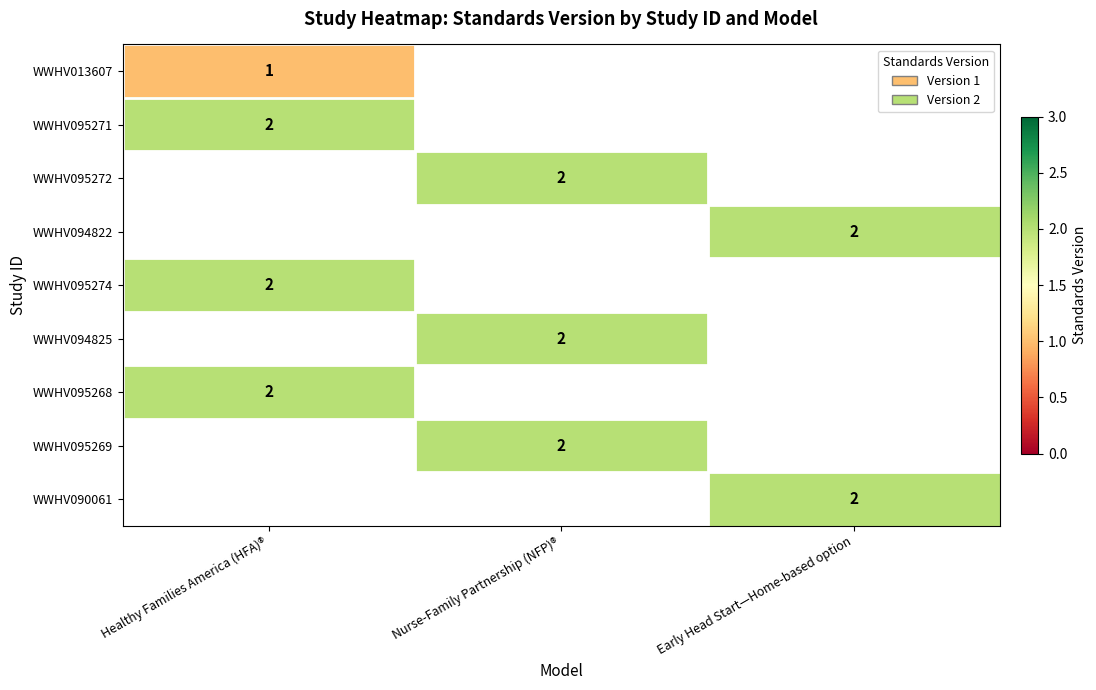

The value of WWHV095268 at Healthy Families America (HFA)® is 1. True or false?

False